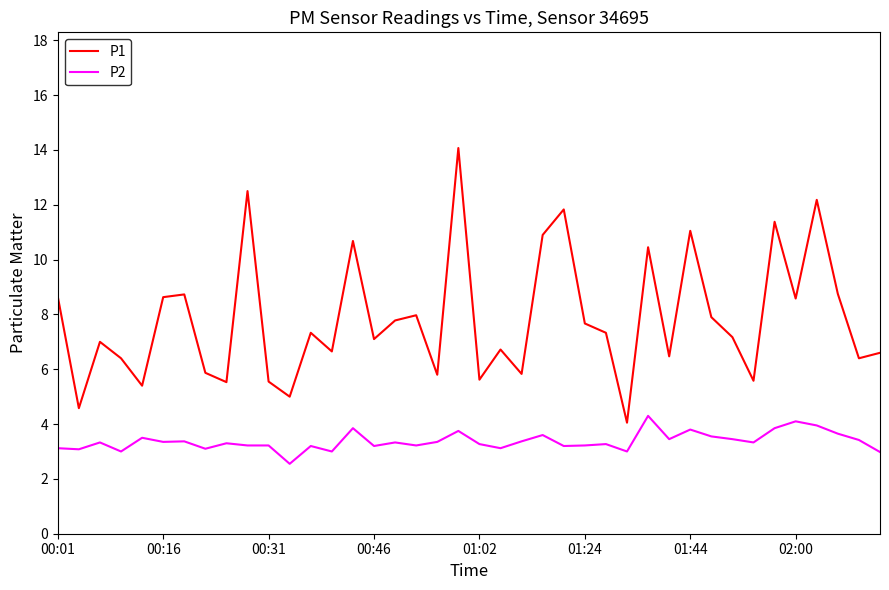

Rank the series by their average value, from lowest to highest.

P2, P1